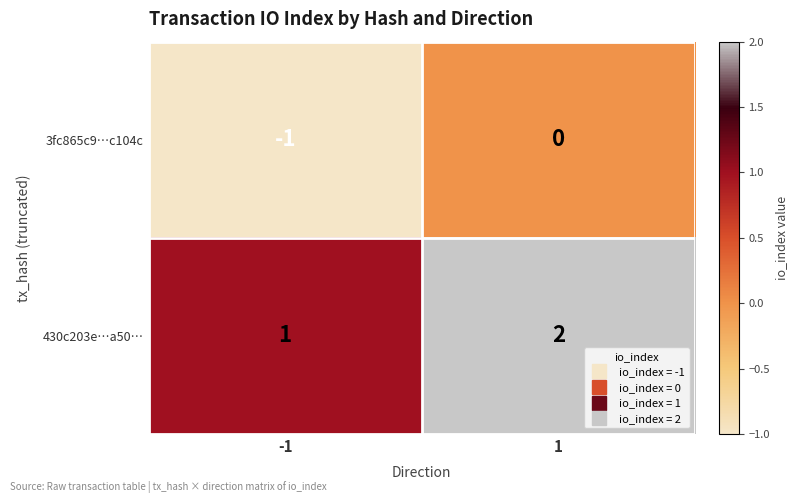

Rank the series at -1 from lowest to highest value.

3fc865c9…c104c, 430c203e…a50…